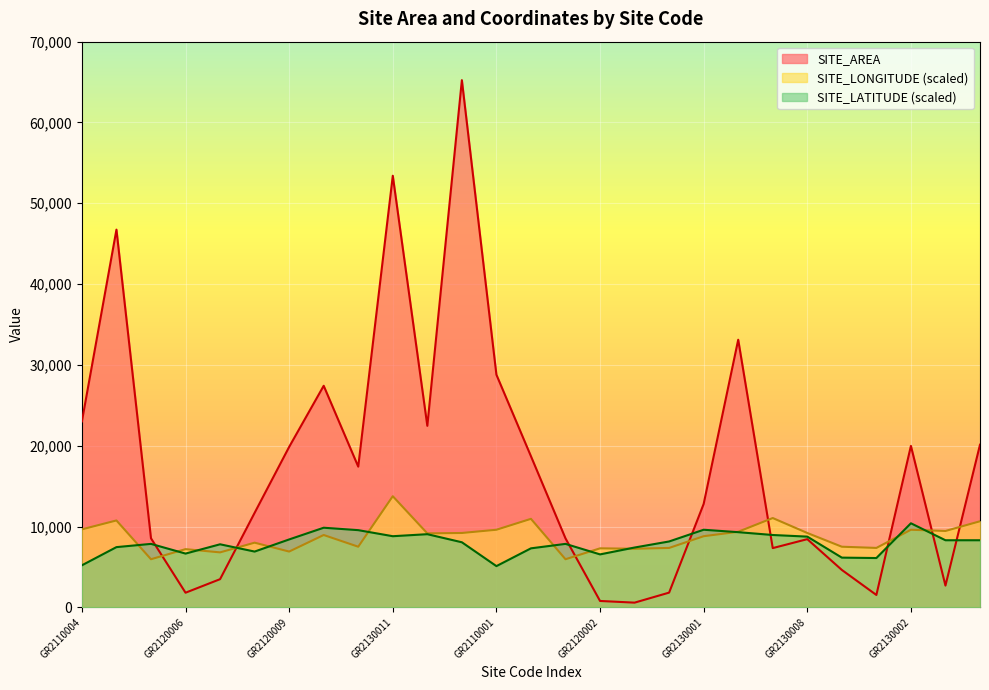

Which series changed the most between GR2120006 and GR2130004?

SITE_AREA